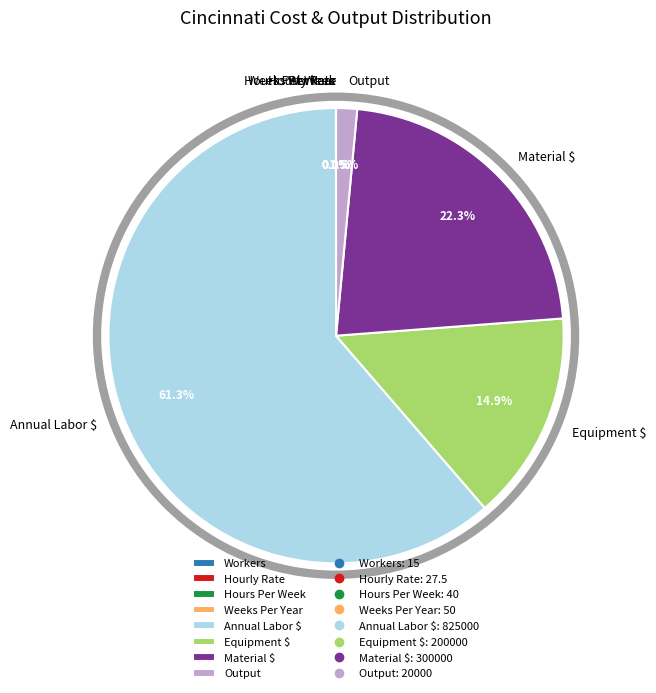

Is Annual Labor $ the majority of the pie?

Yes